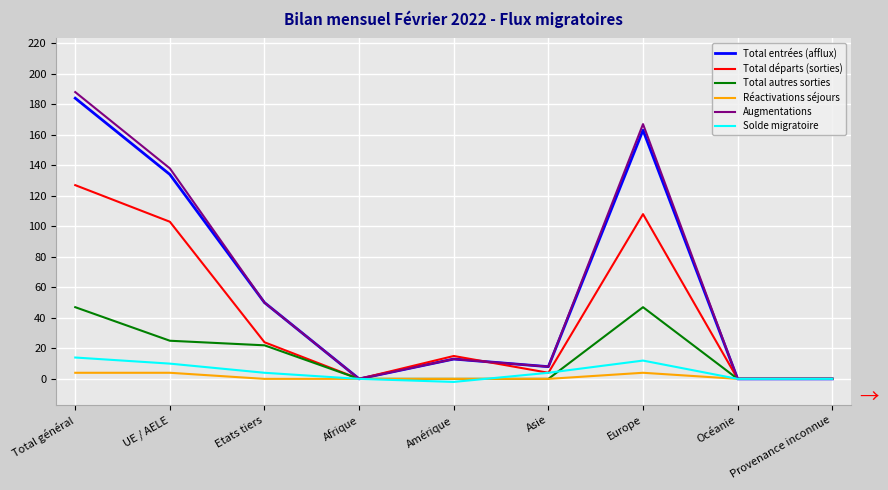

What is the greatest value displayed?

188